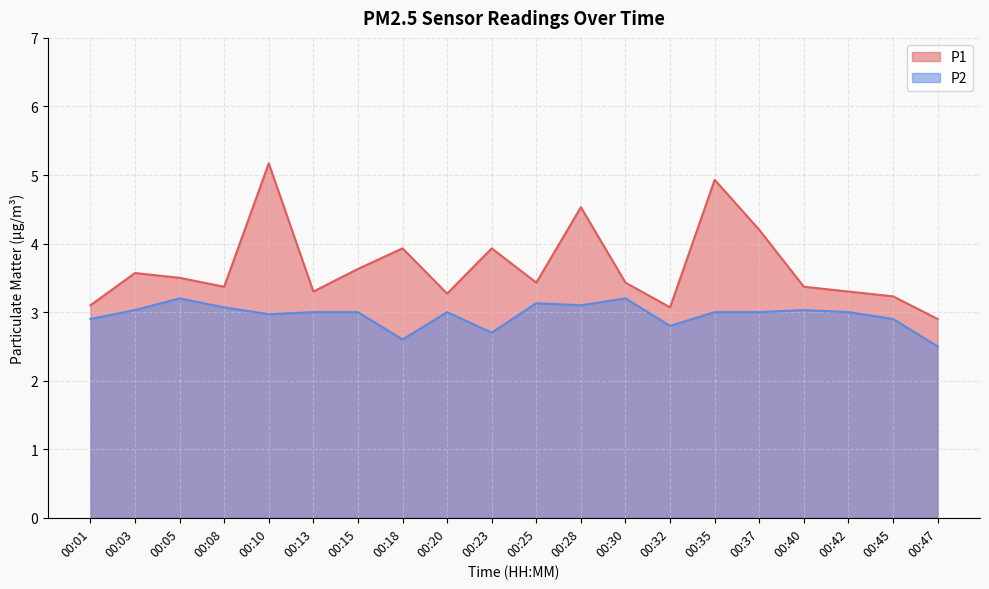

Reading right to left, extract all data points from this chart.

P1: 00:47=2.9	00:45=3.2	00:42=3.3	00:40=3.4	00:37=4.2	00:35=4.9	00:32=3.1	00:30=3.4	00:28=4.5	00:25=3.4	00:23=3.9	00:20=3.3	00:18=3.9	00:15=3.6	00:13=3.3	00:10=5.2	00:08=3.4	00:05=3.5	00:03=3.6	00:01=3.1
P2: 00:47=2.5	00:45=2.9	00:42=3.0	00:40=3.0	00:37=3.0	00:35=3.0	00:32=2.8	00:30=3.2	00:28=3.1	00:25=3.1	00:23=2.7	00:20=3.0	00:18=2.6	00:15=3.0	00:13=3.0	00:10=3.0	00:08=3.1	00:05=3.2	00:03=3.0	00:01=2.9